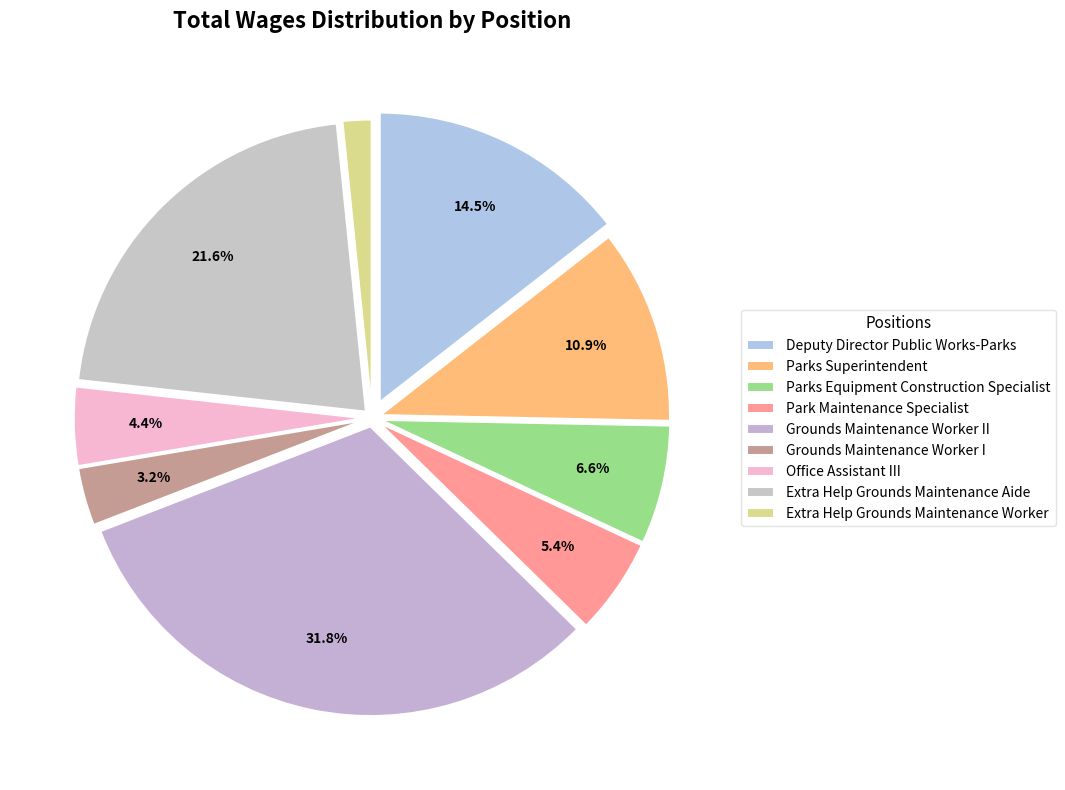

The Grounds Maintenance Worker II slice represents 32% of the pie. True or false?

True